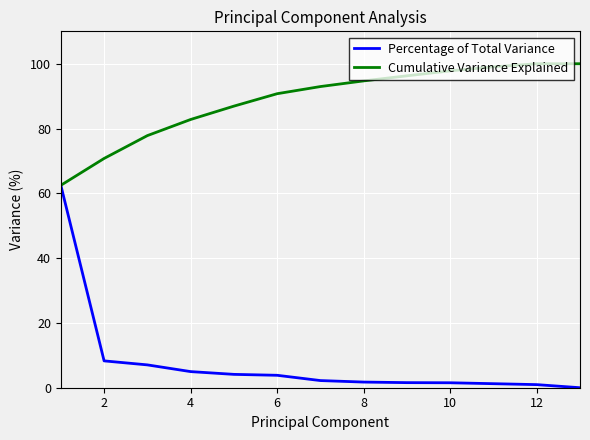

Rank the series by their maximum value, from lowest to highest.

Percentage of Total Variance, Cumulative Variance Explained